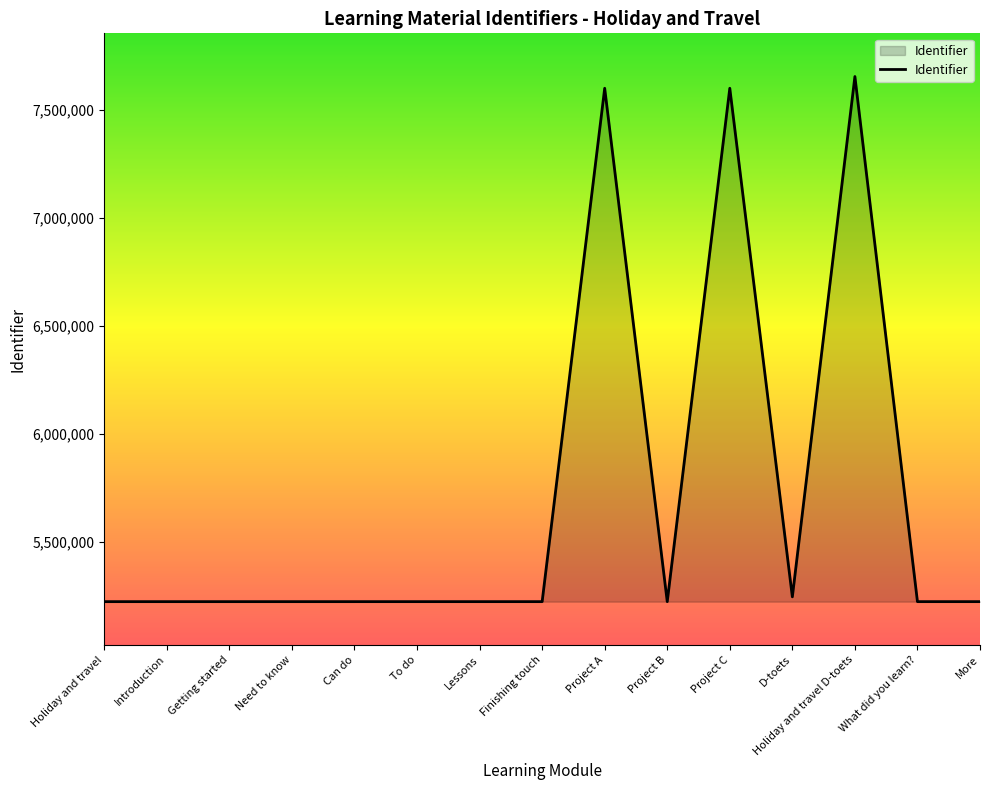

Is it true that the value at More is 5223780?

True